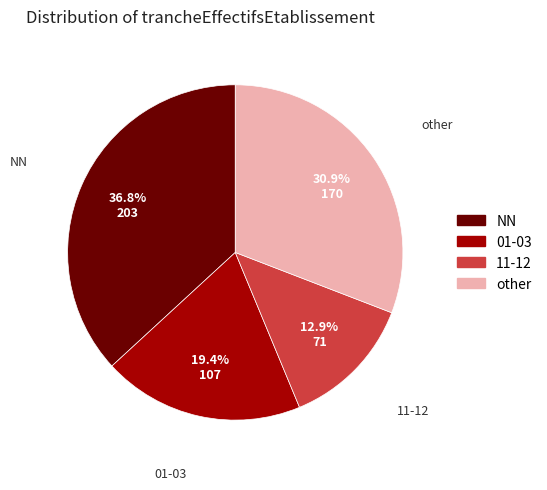

Does any single category account for the majority?

No